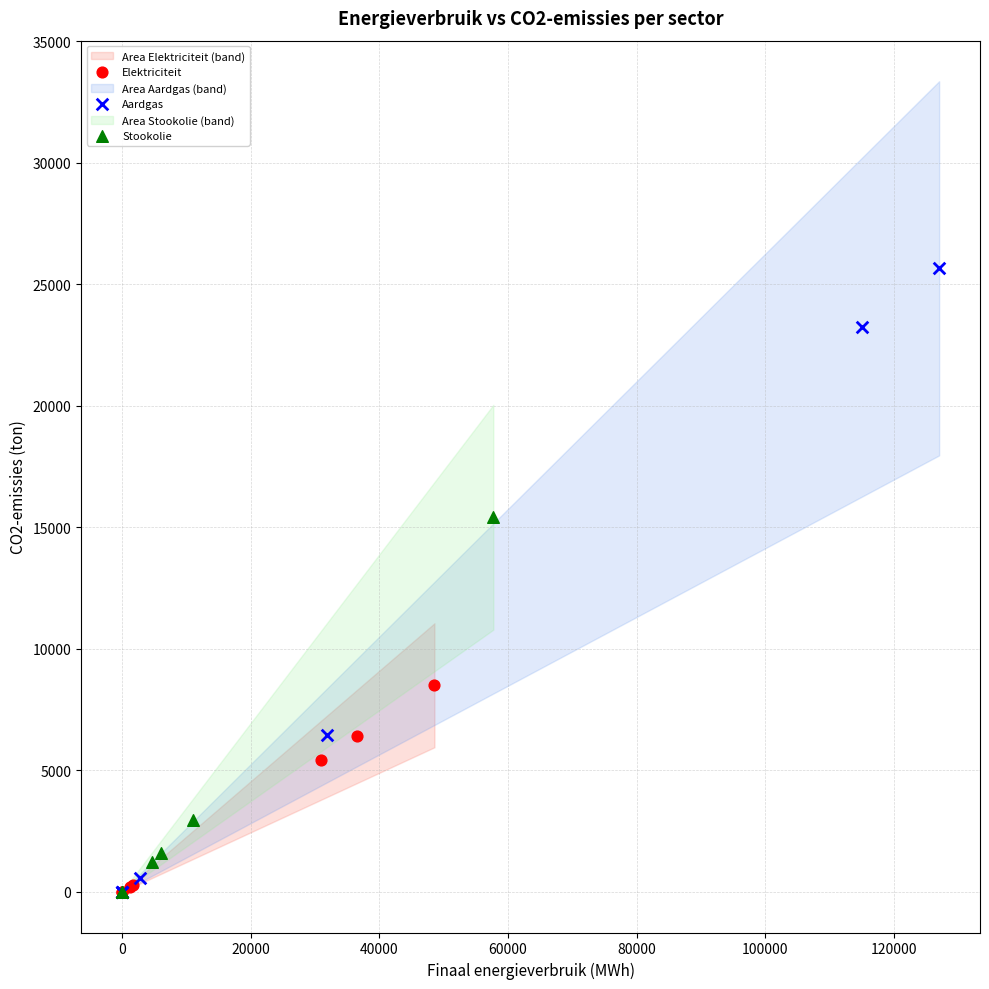

Which series reaches the maximum Y coordinate?

Aardgas